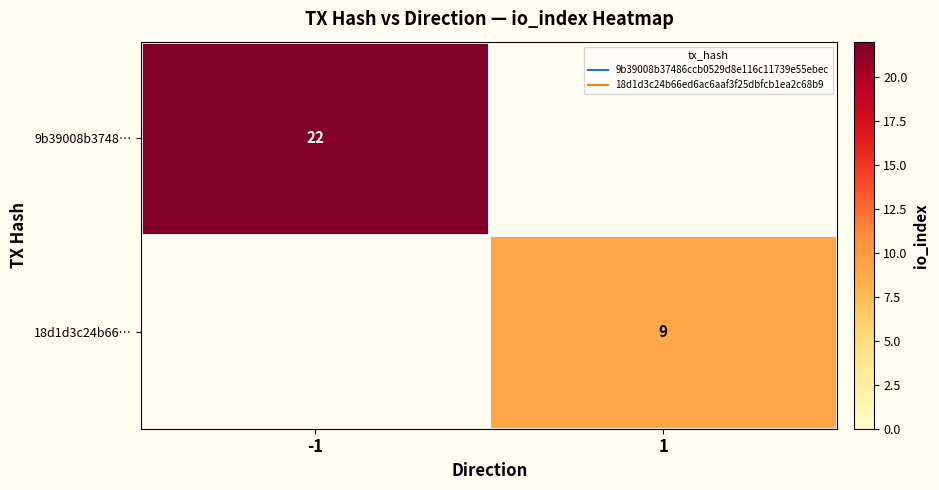

The 18d1d3c24b66… series shows 9.0 at 1. True or false?

True